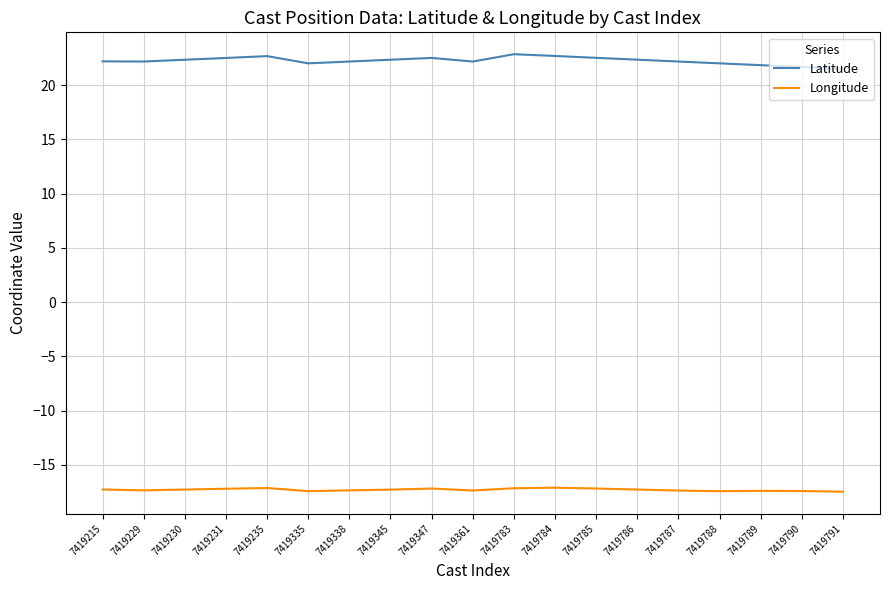

The Longitude series shows -17.5 at 7419791. True or false?

True